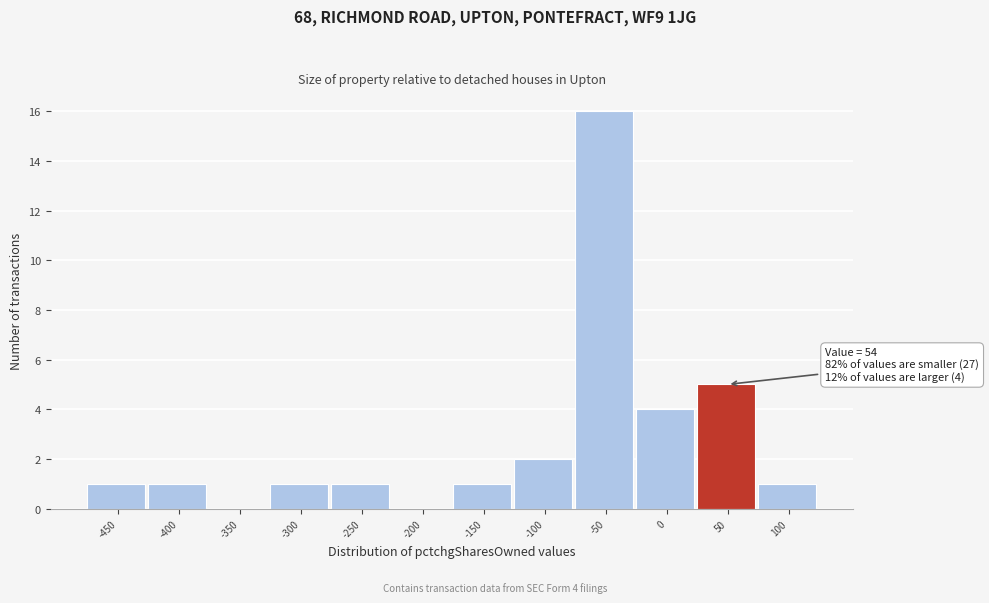

Reading left to right, what are all the values shown in this chart?

-450=1	-400=1	-350=0	-300=1	-250=1	-200=0	-150=1	-100=2	-50=16	0=4	50=5	100=1